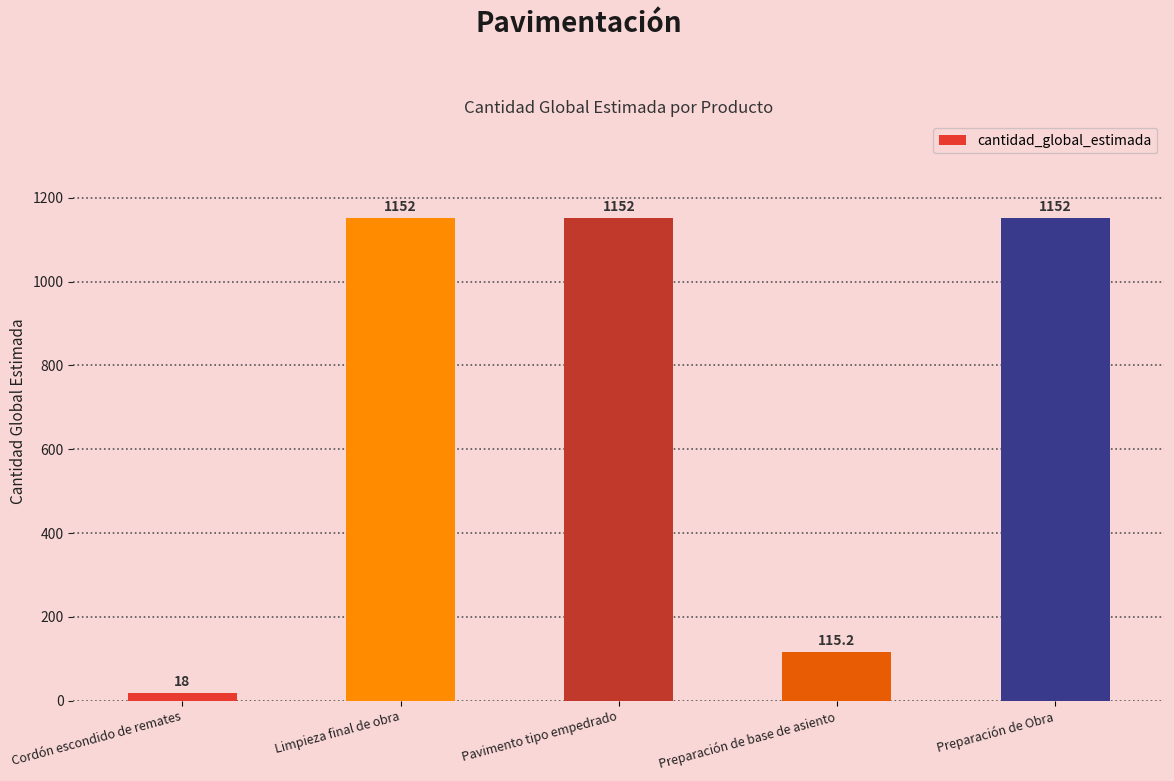

What position from the right is Preparación de base de asiento?

2